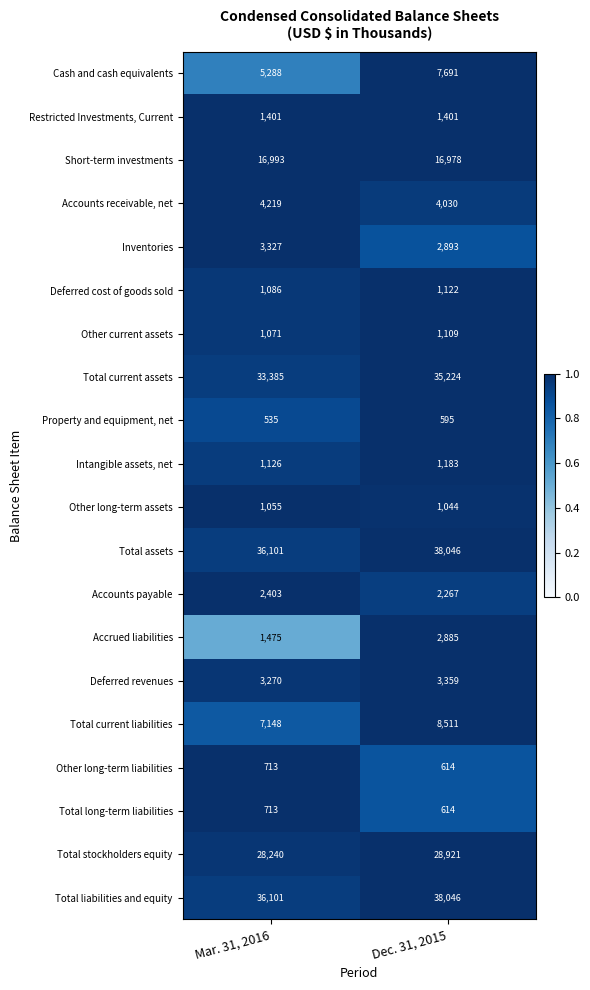

What is the spread (max minus min) of values at Mar. 31, 2016?

35566